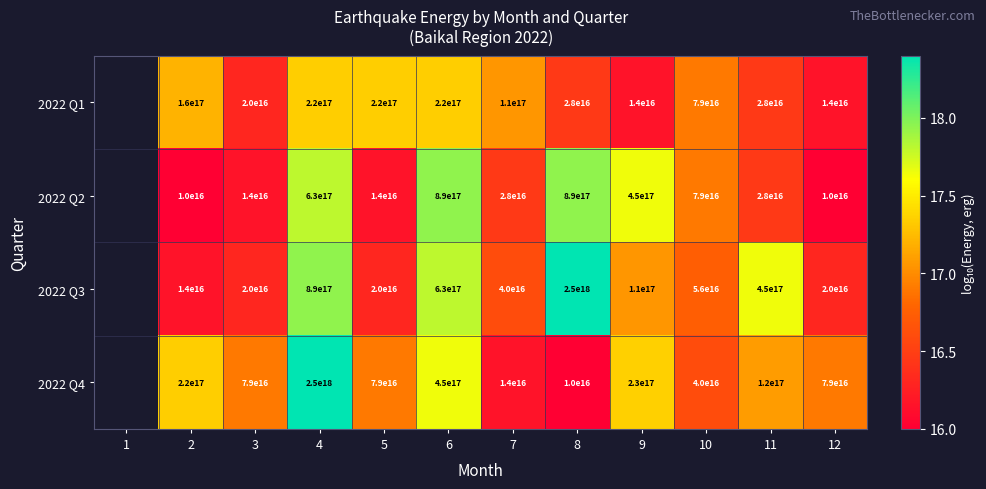

Rank the series at 4 from highest to lowest value.

2022 Q4, 2022 Q3, 2022 Q2, 2022 Q1